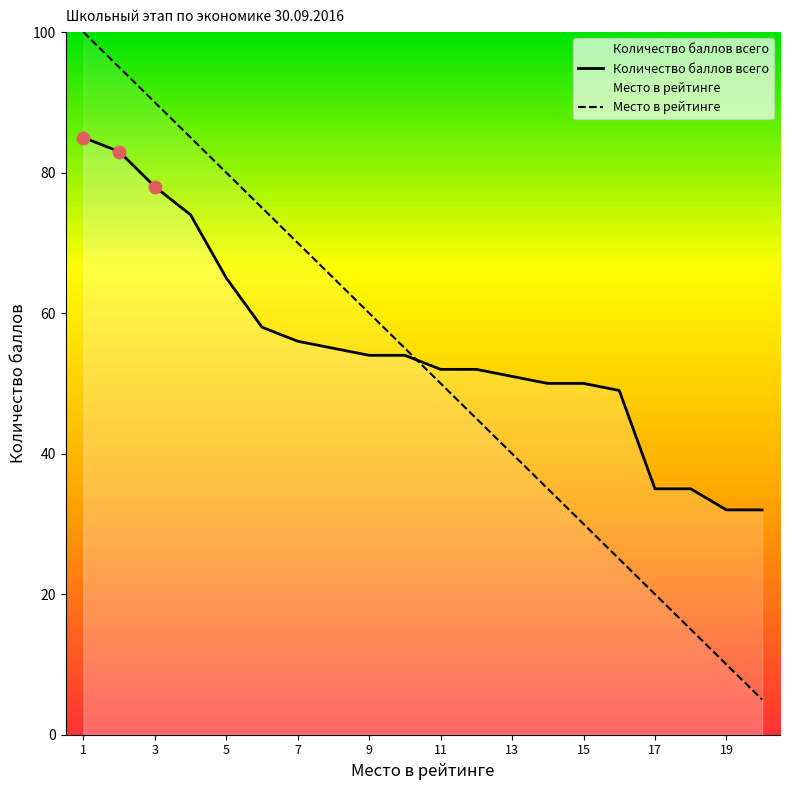

At how many categories does at least one series exceed 16?

20